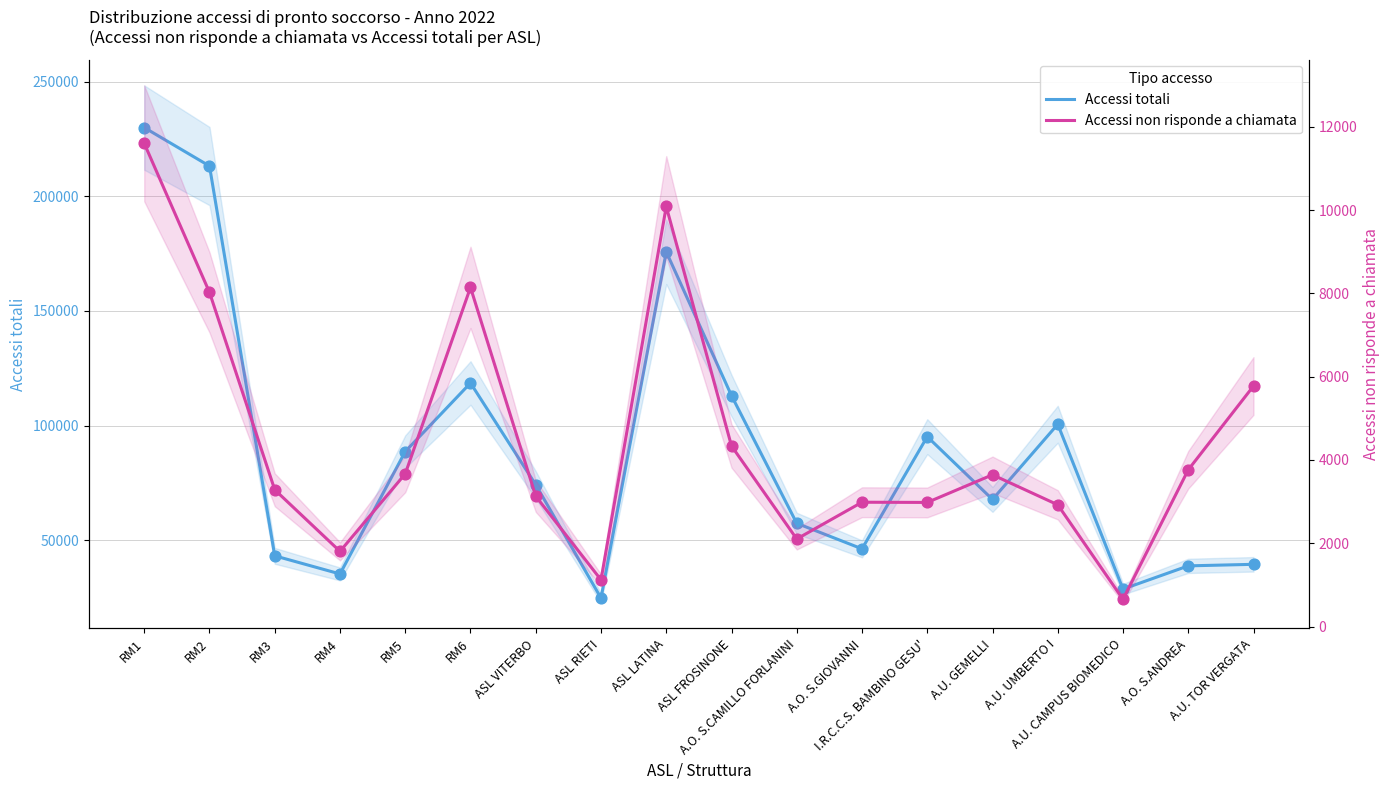

At how many categories does at least one series exceed 186867?

2